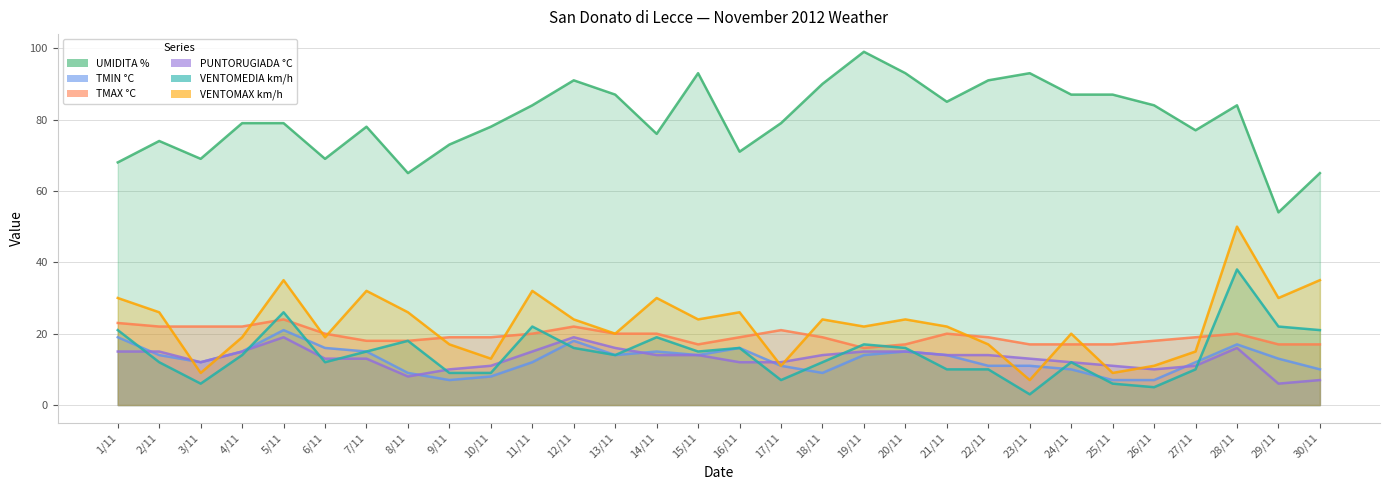

Which series has the widest spread of values?

UMIDITA %